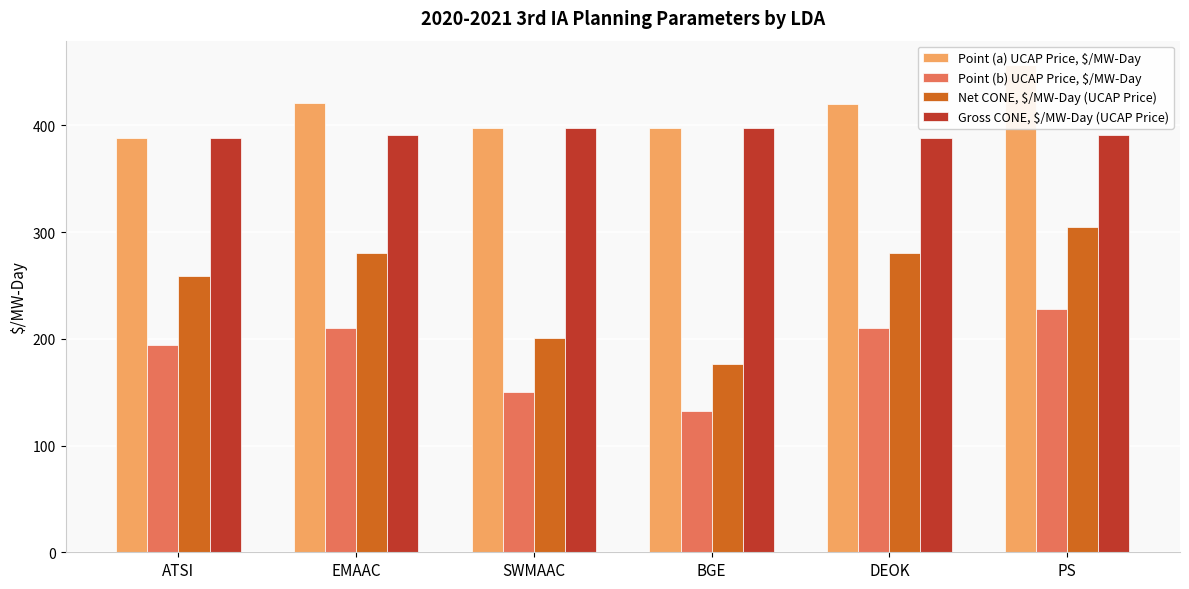

What is the difference between the Net CONE, $/MW-Day (UCAP Price) values at ATSI and SWMAAC?

58.2